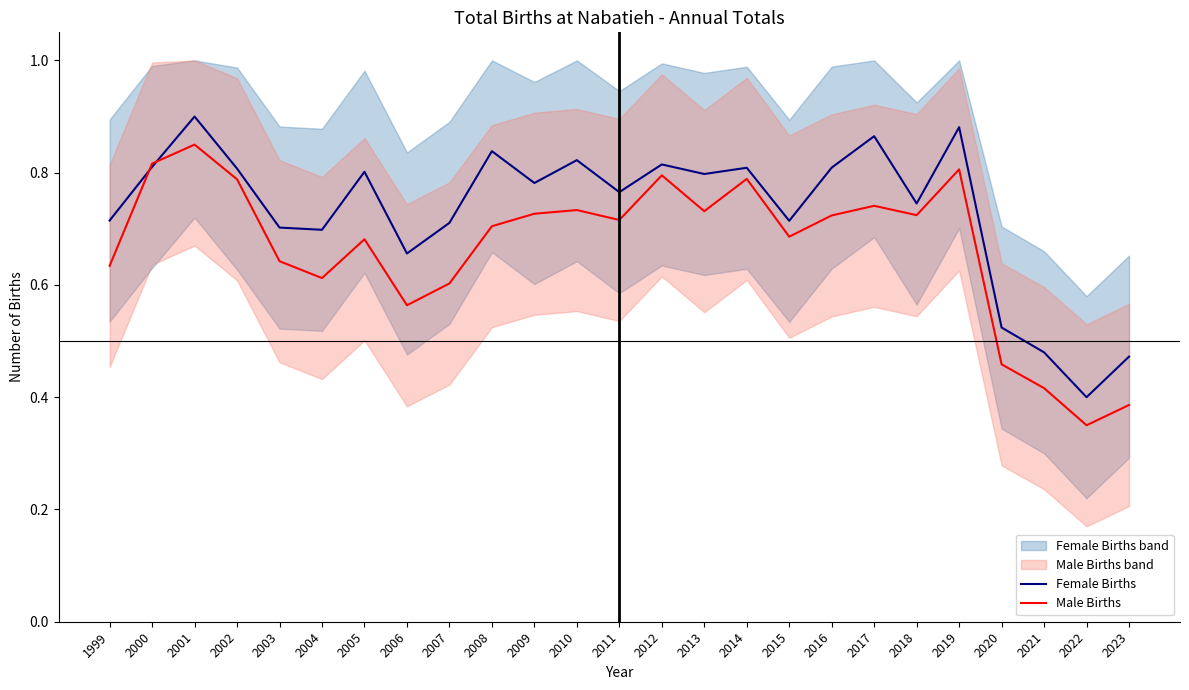

How many lines are shown in the chart?

2